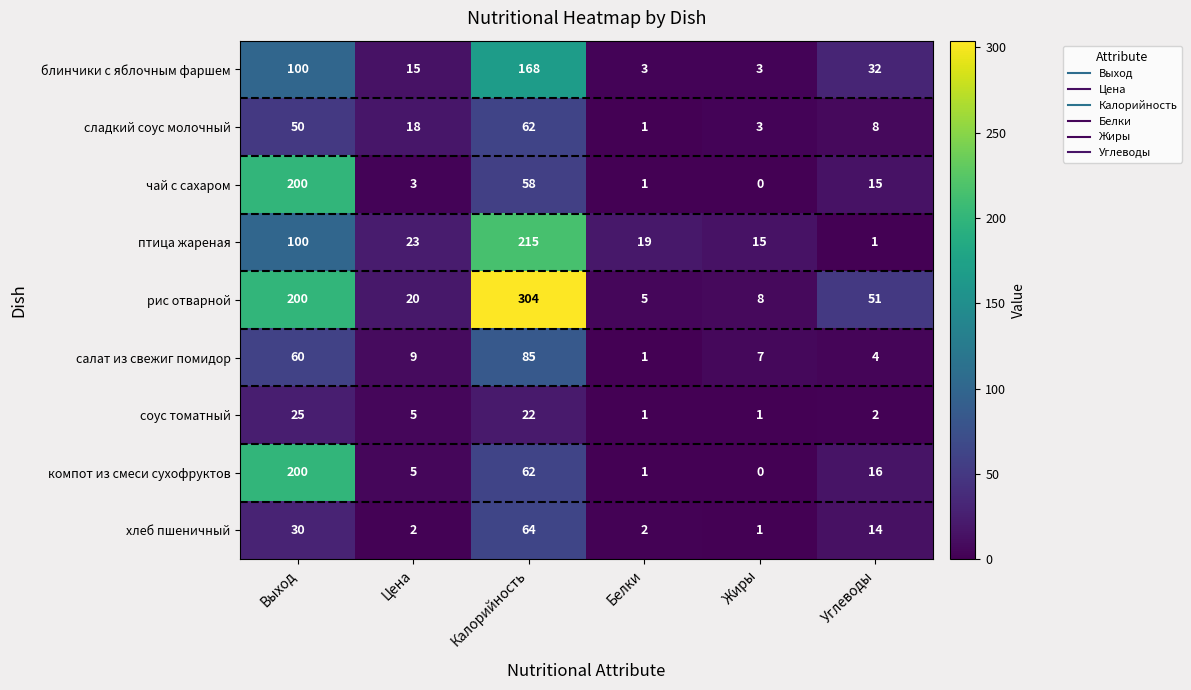

List the labels in order of чай с сахаром value, smallest first.

Жиры, Белки, Цена, Углеводы, Калорийность, Выход